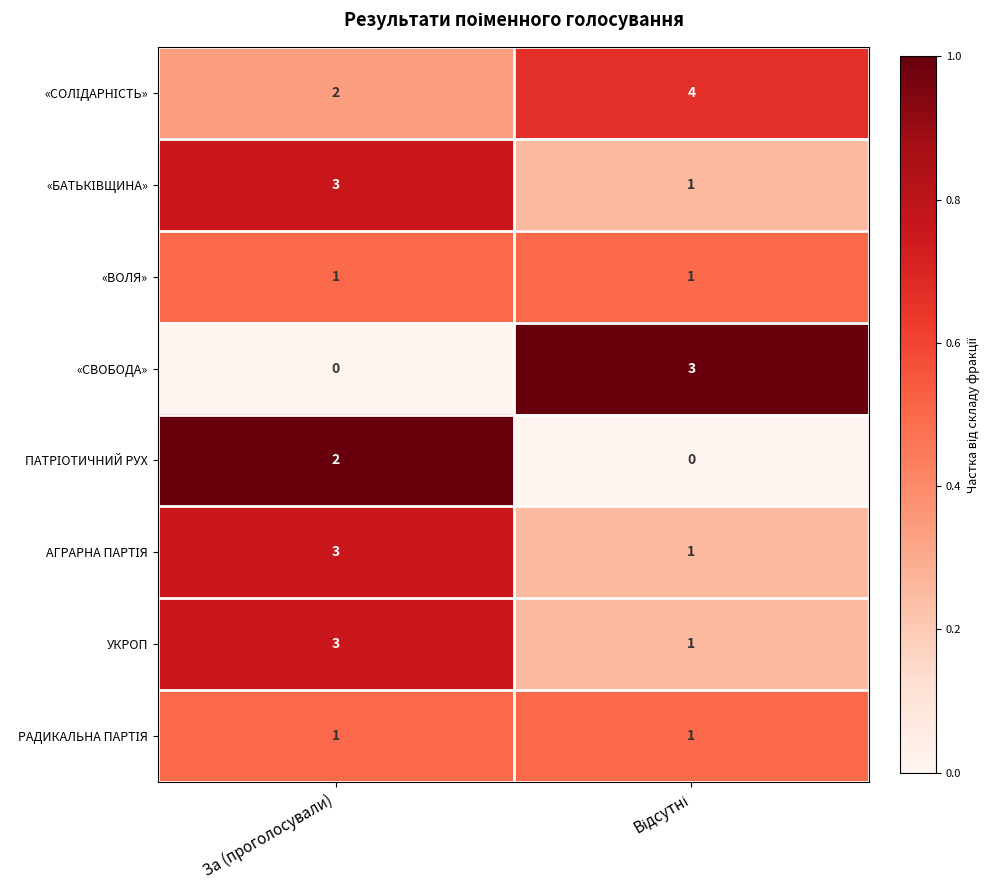

Which series has the widest spread of values?

«СВОБОДА»